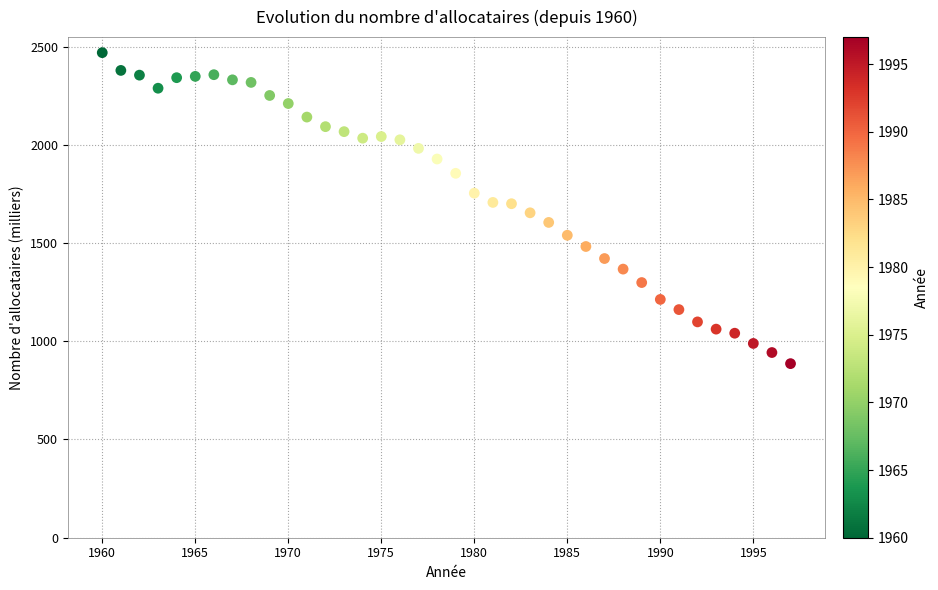

What is the range of X values (max minus min)?

37.0